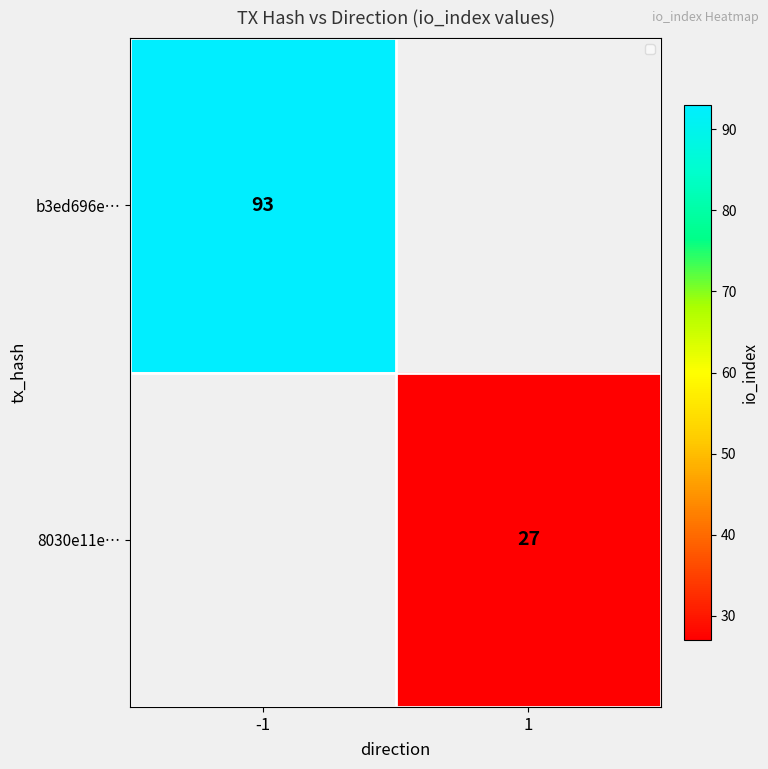

True or false: 8030e11e… has a value of 49 at 1.

False